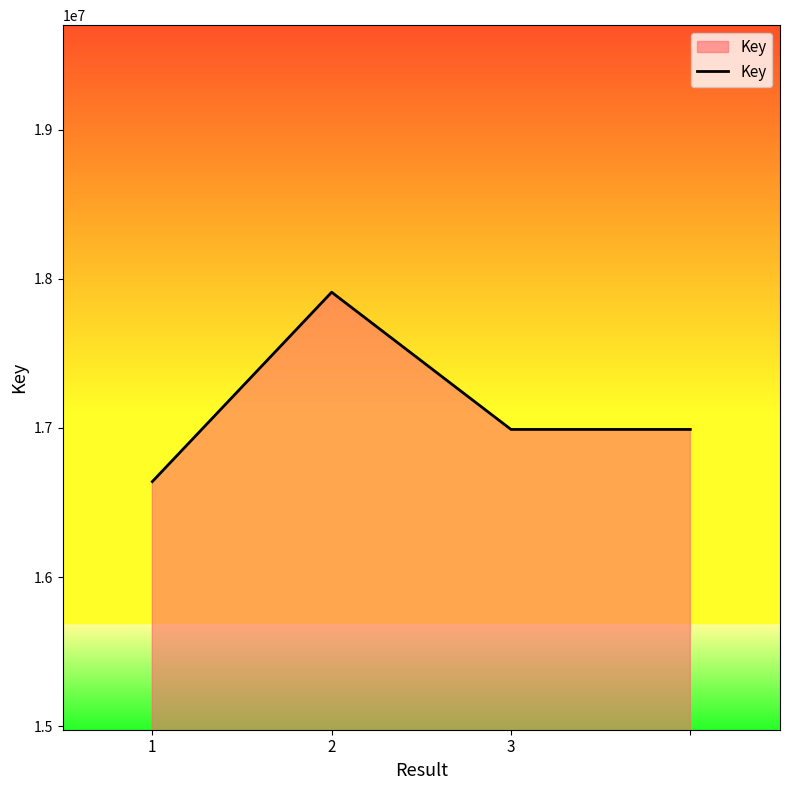

True or false: there are more than 0 points higher than both neighbors.

True